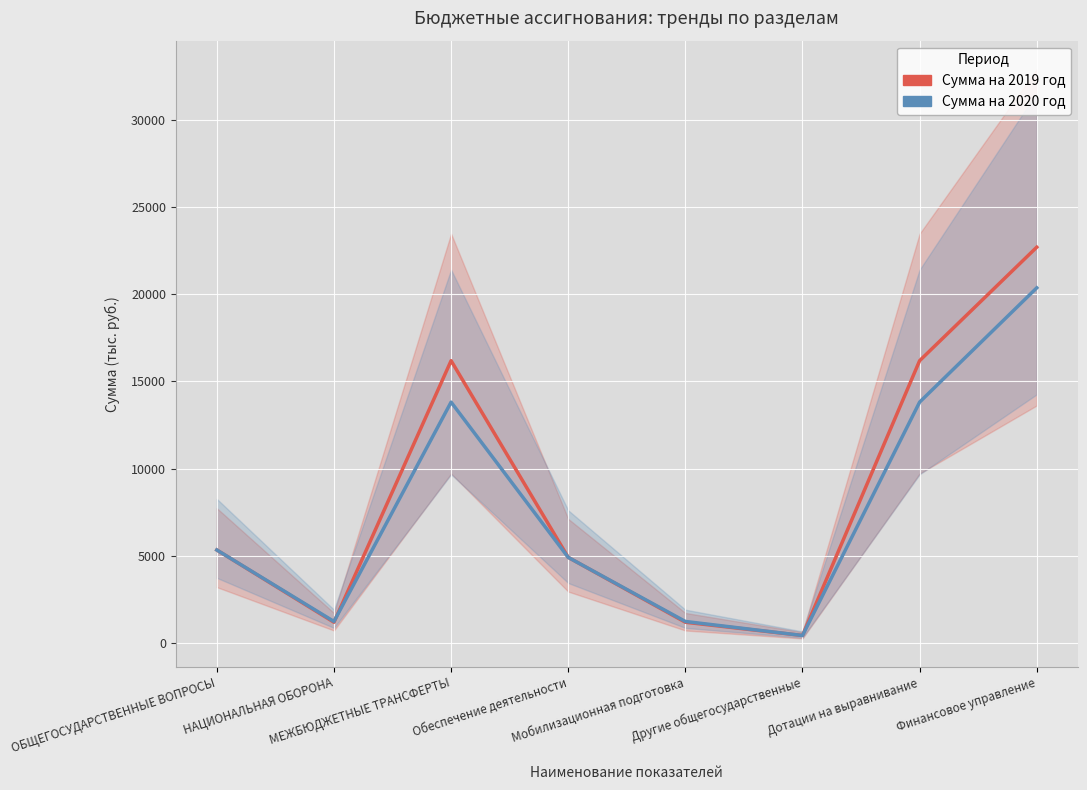

What is the label of the 1st point from the right?

Финансовое управление